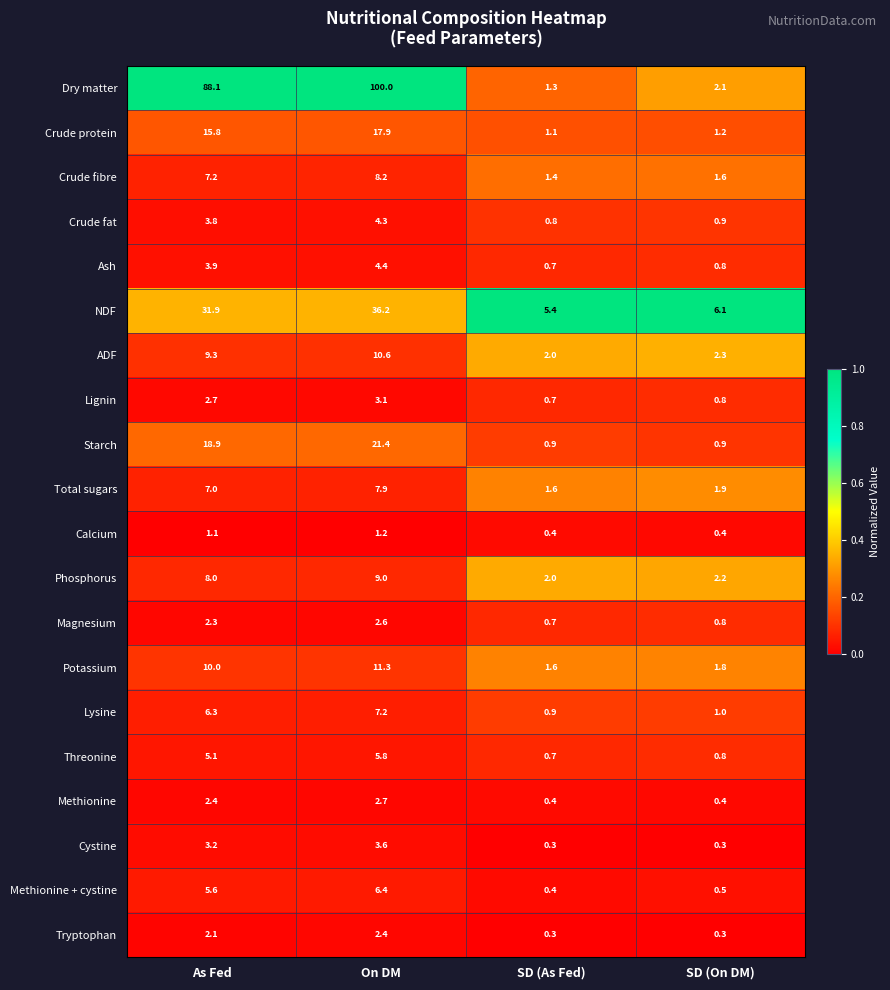

Which series has the largest total across all categories?

Dry matter